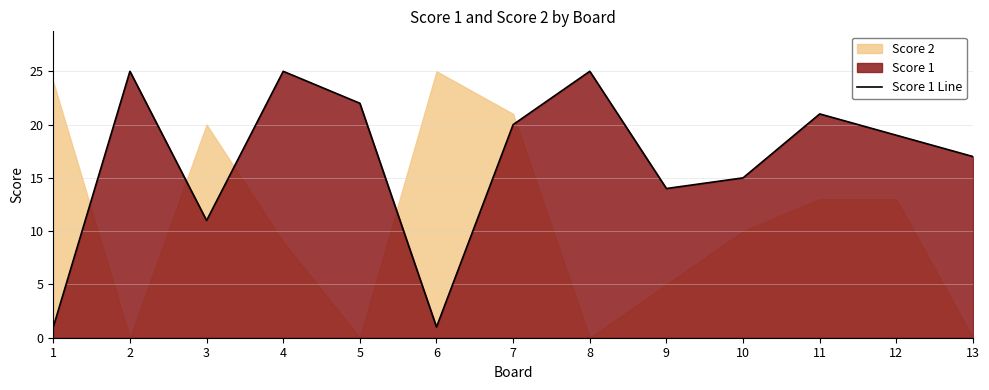

What is the ratio of the value at 11 to the value at 1?

21.0